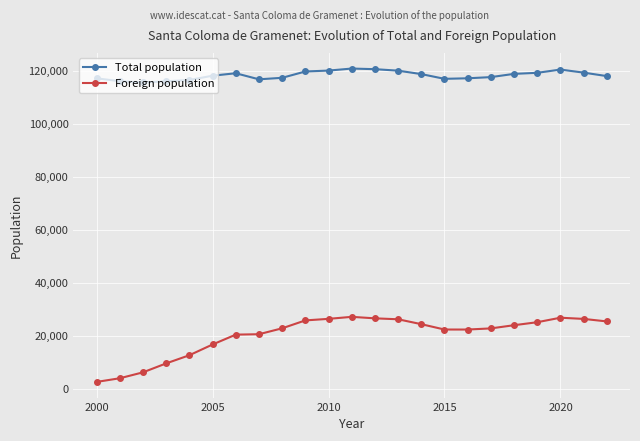

What is the minimum value shown in the chart?

2658